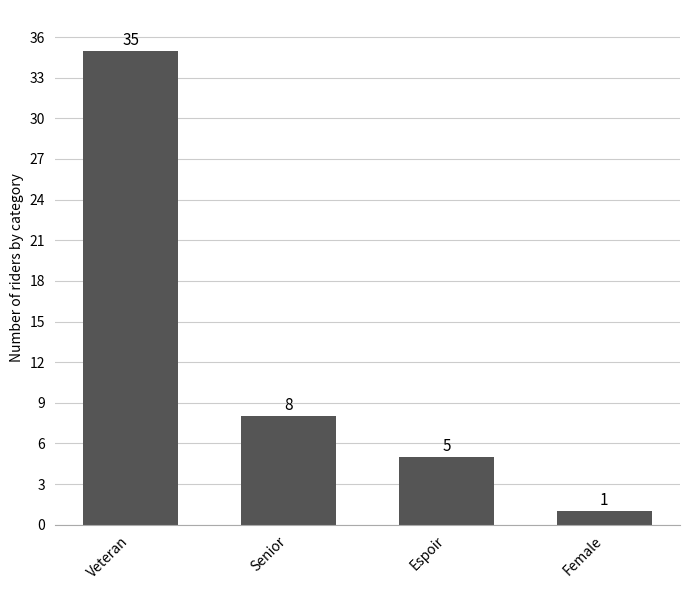

Which has a higher value, Espoir or Senior?

Senior